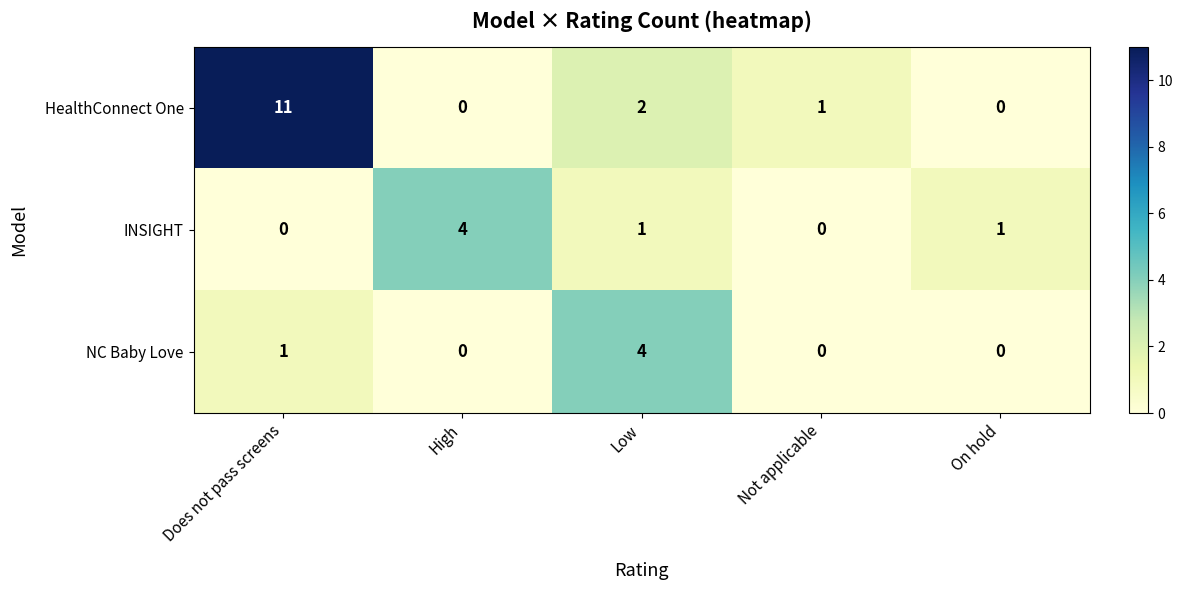

Rank the series at Low from lowest to highest value.

INSIGHT, HealthConnect One, NC Baby Love